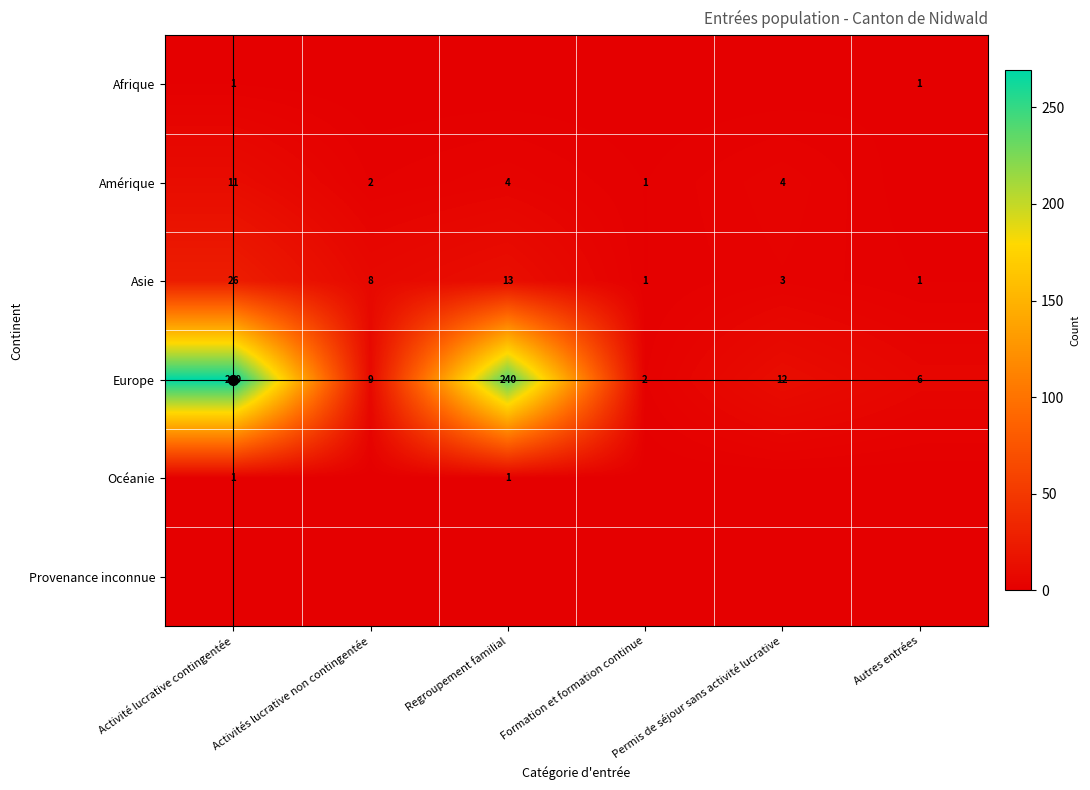

The value of Asie at Activités lucrative non contingentée is 8. True or false?

True